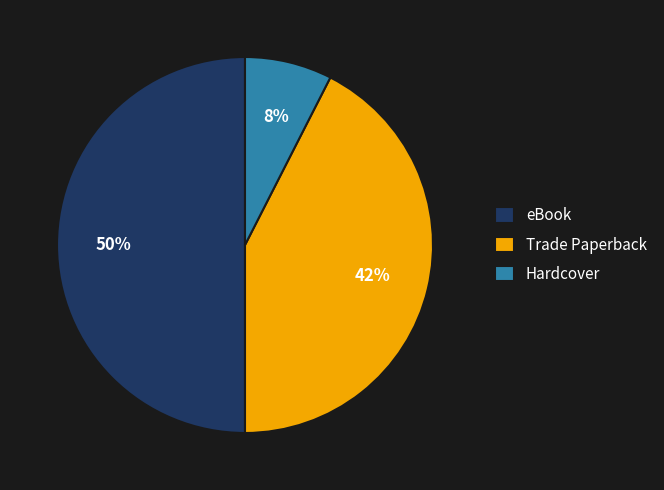

Rank the categories by value from lowest to highest.

Hardcover, Trade Paperback, eBook